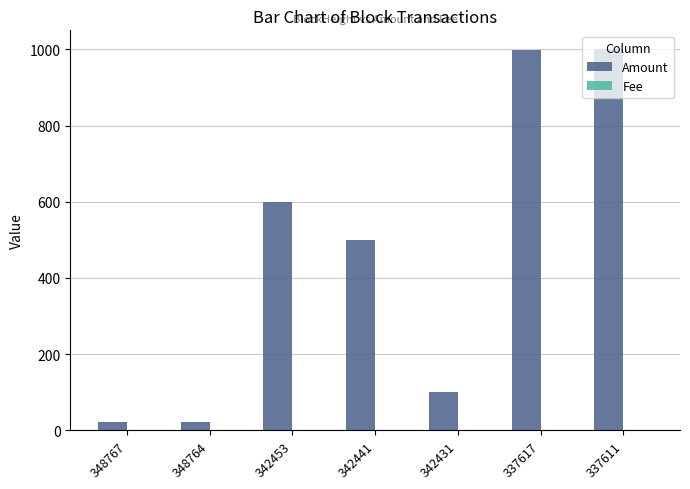

Which series has the largest total across all categories?

Amount